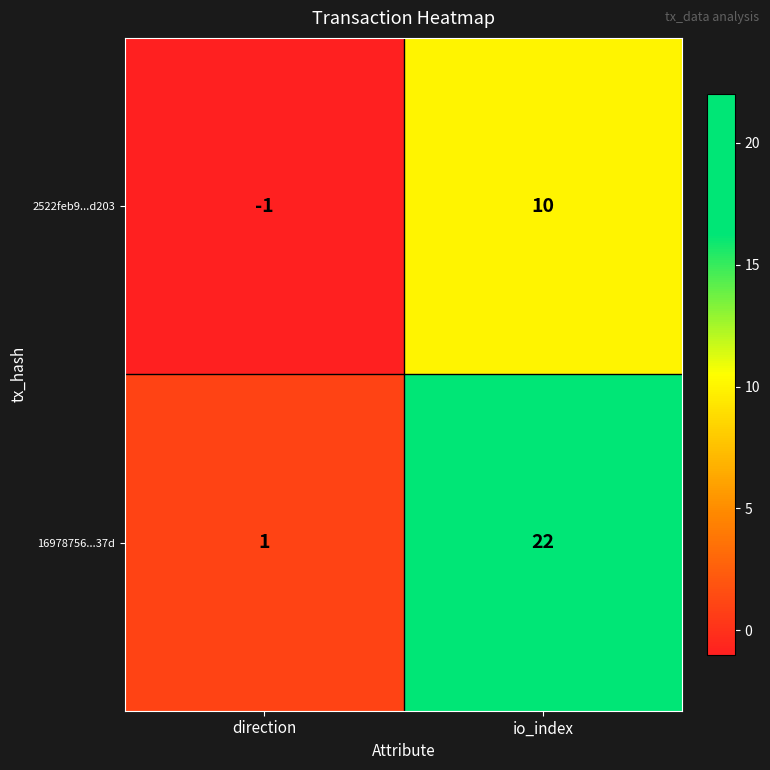

What value does the 16978756...37d series have at io_index, to the nearest 10?

20